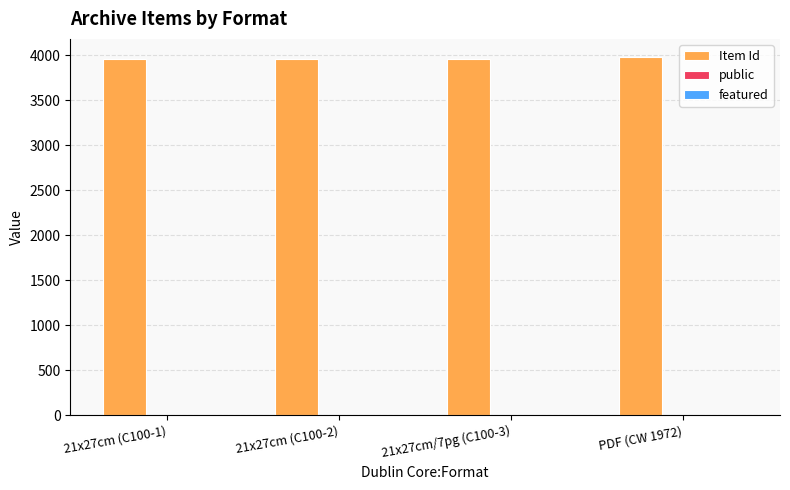

Which series has the largest total across all categories?

Item Id